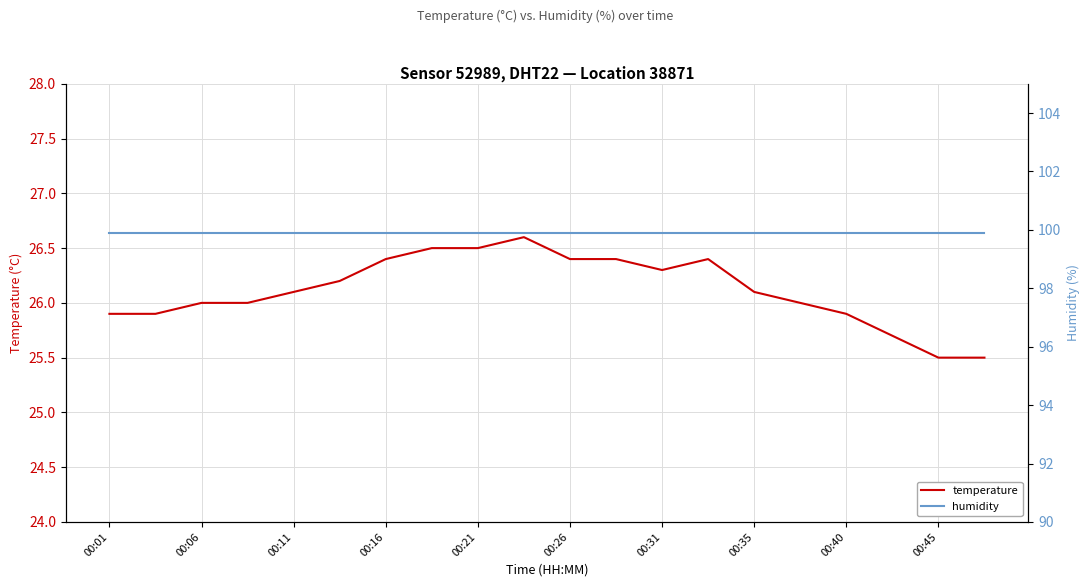

Rank the series by their average value, from lowest to highest.

temperature, humidity